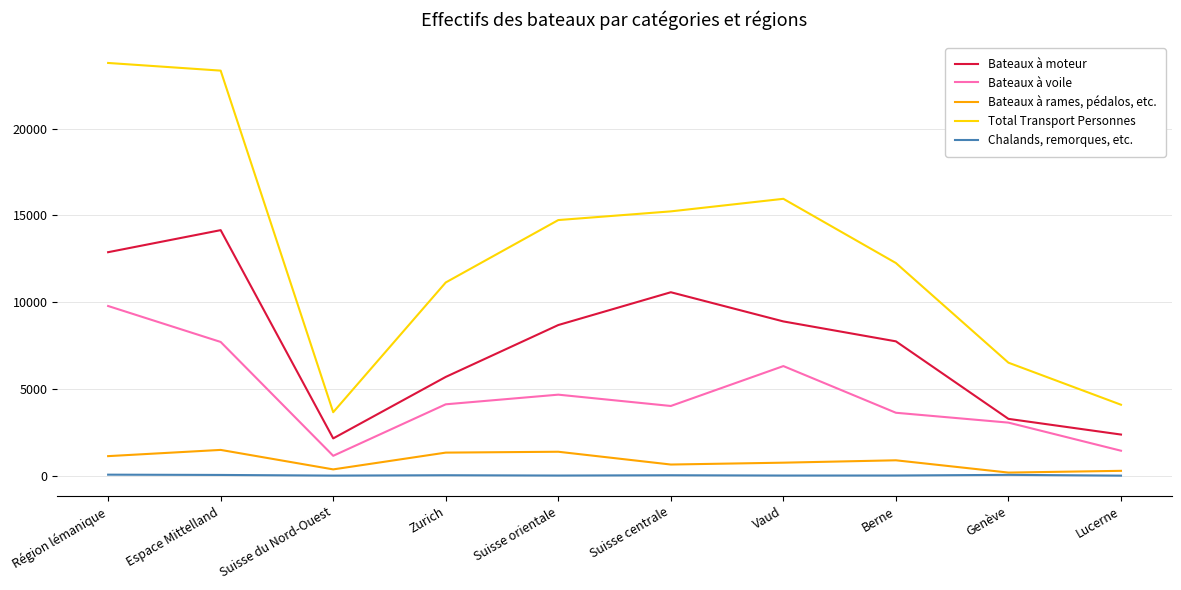

The Bateaux à voile series shows 9780 at Région lémanique. True or false?

True